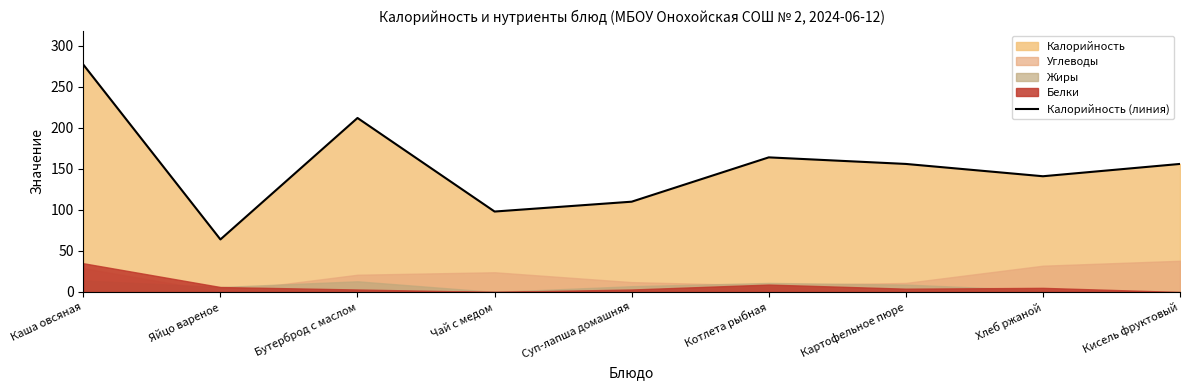

Which category has the highest value across all series?

Каша овсяная